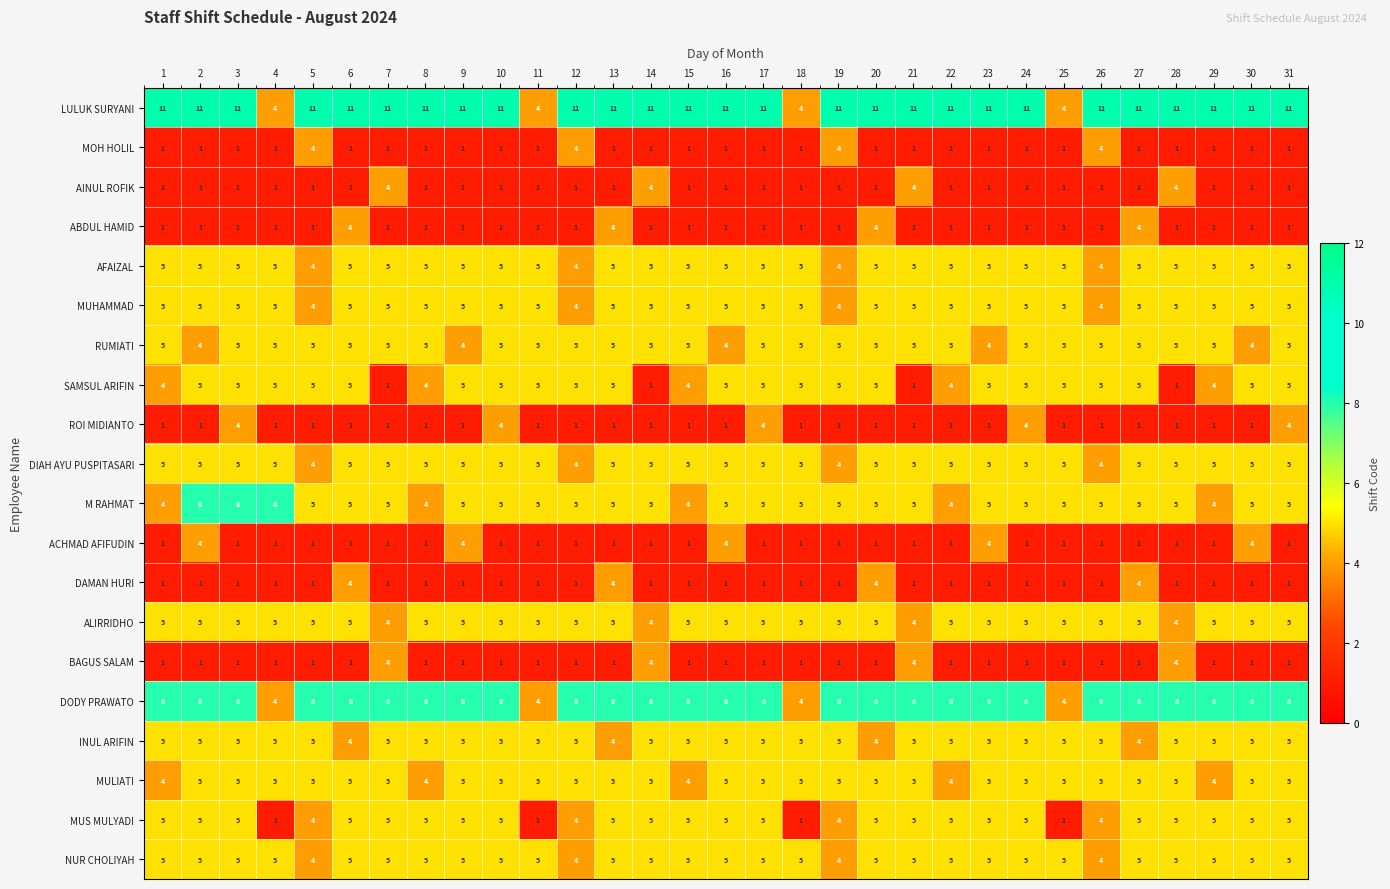

At which category is the sum across all series the highest?

3